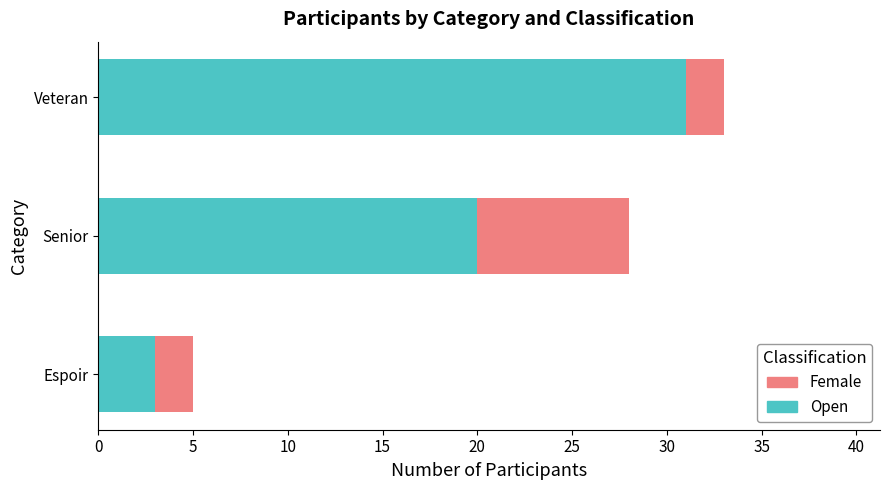

Is it true that Open equals 41 at Veteran?

False